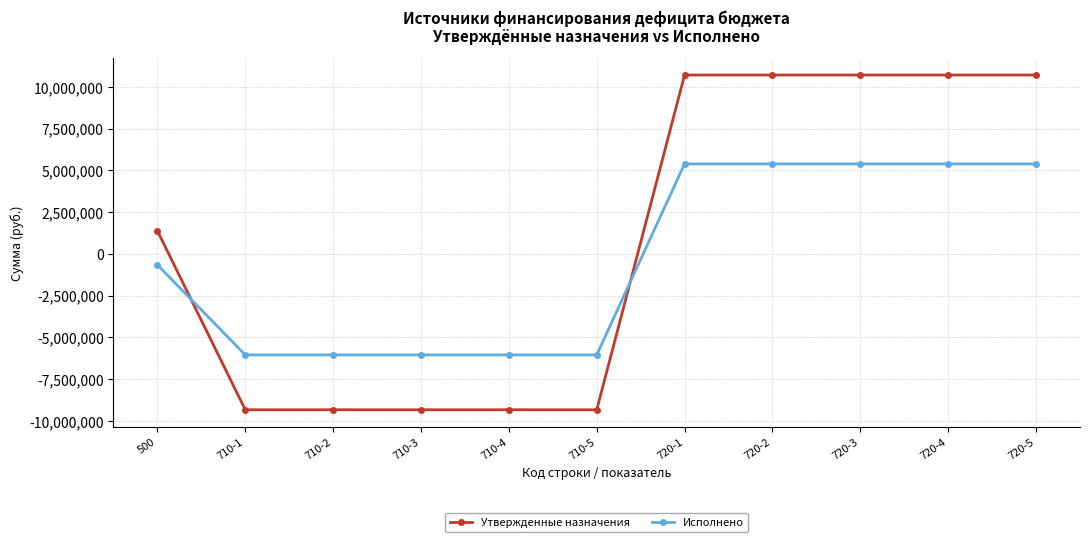

What is the value of the Исполнено point at the 10th from the left?

5393369.4